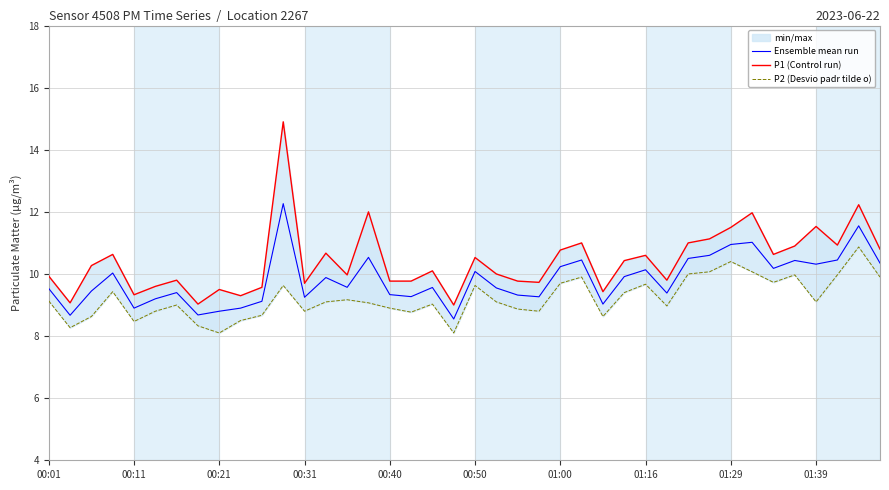

The value of Ensemble mean run at 00:21 is 8.8. True or false?

True